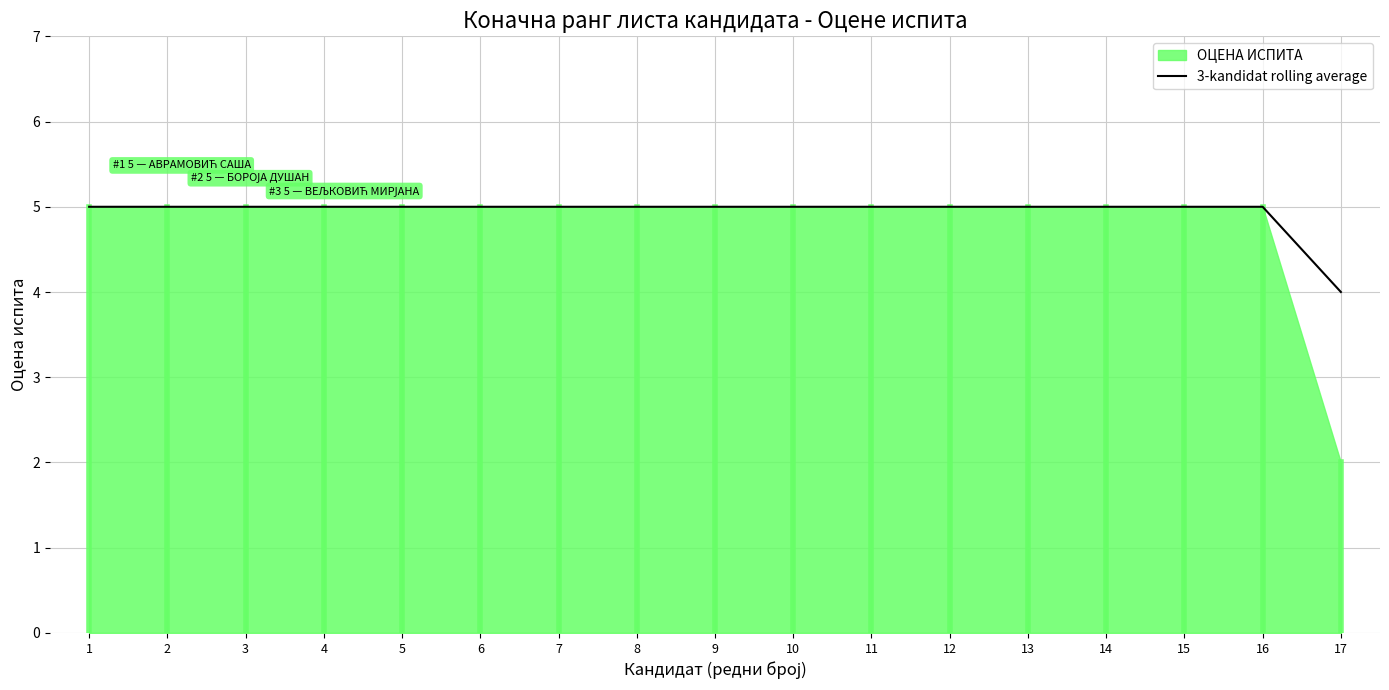

Does the chart display data point markers on the line(s)?

No